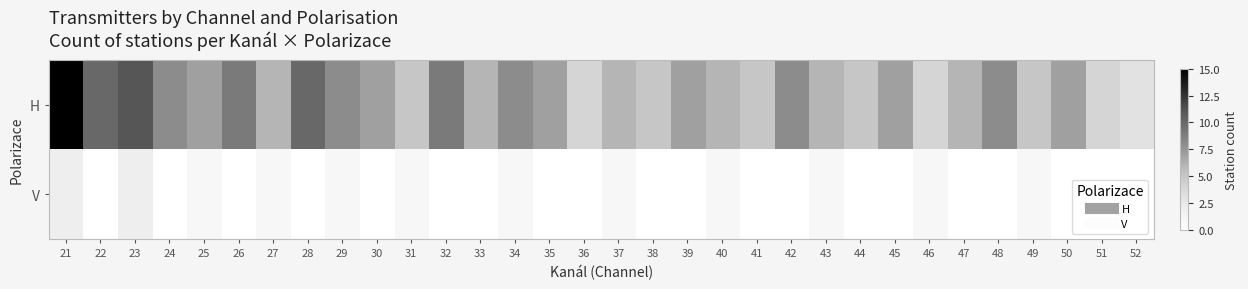

List the series in order of their overall mean, highest first.

H, V